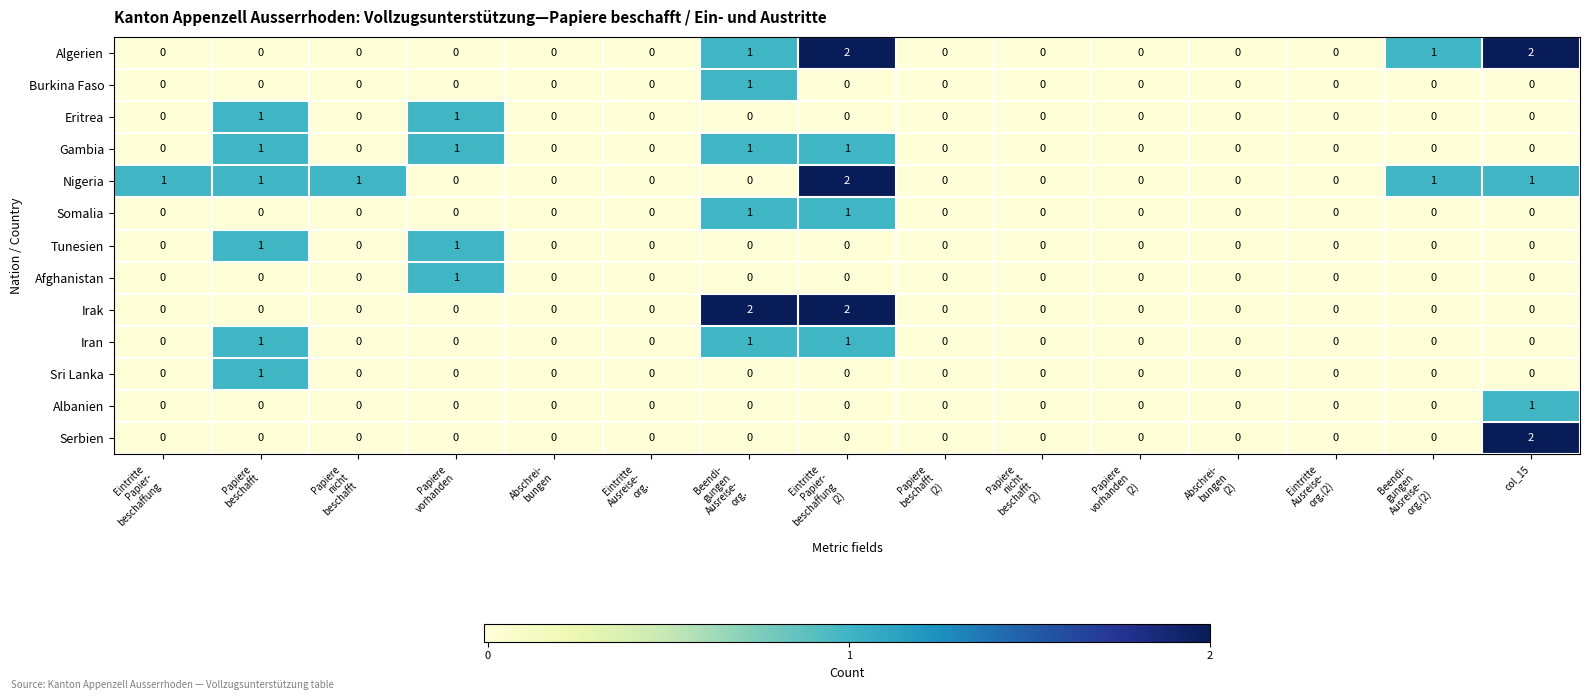

Which series has the largest total across all categories?

Nigeria